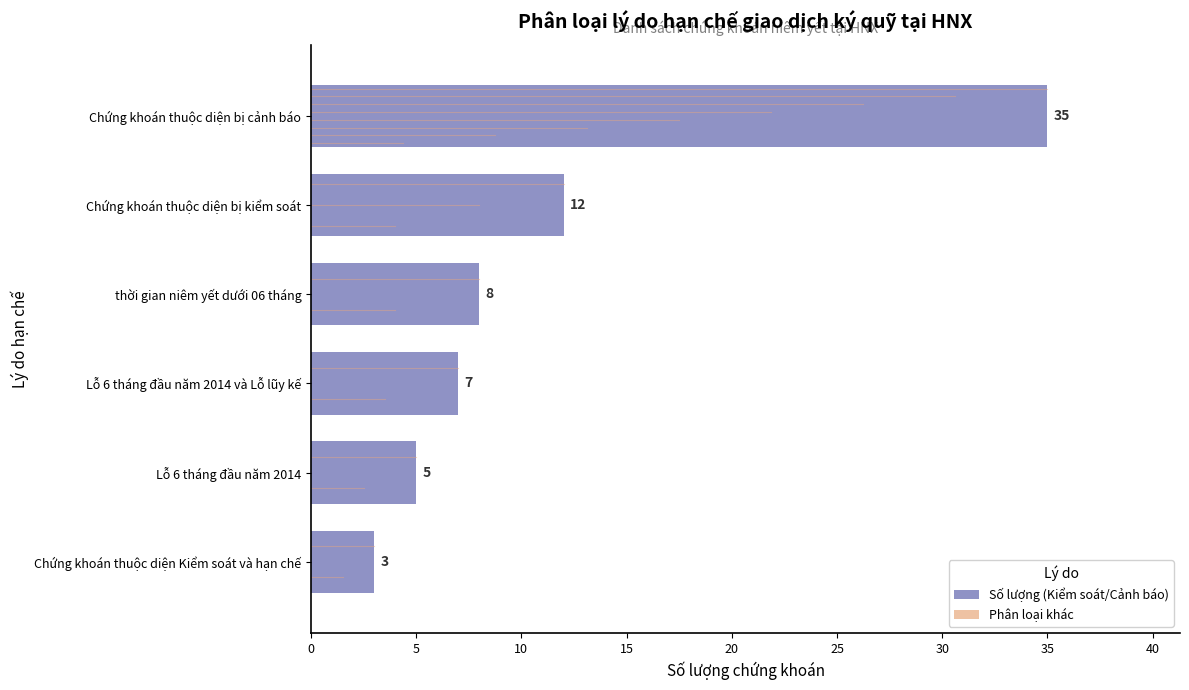

The chart shows a value of 21 at Chứng khoán thuộc diện bị cảnh báo. True or false?

False